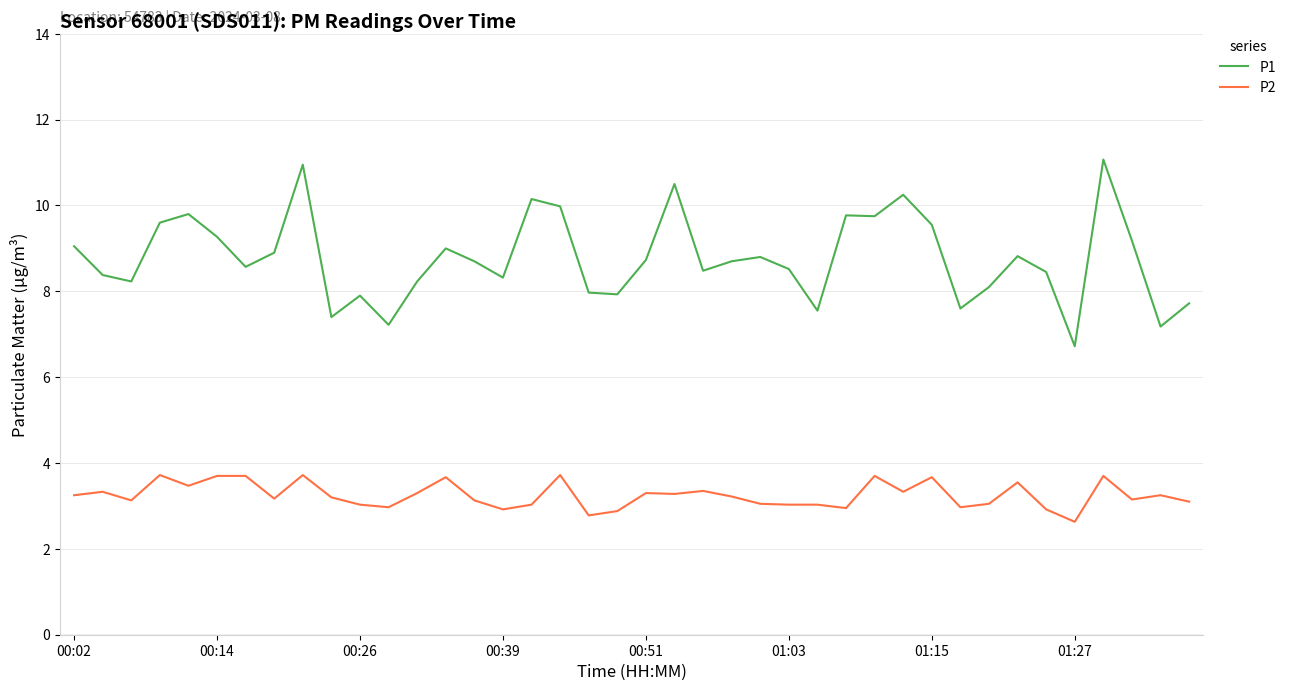

What is the lowest value of the P1 series?

6.7